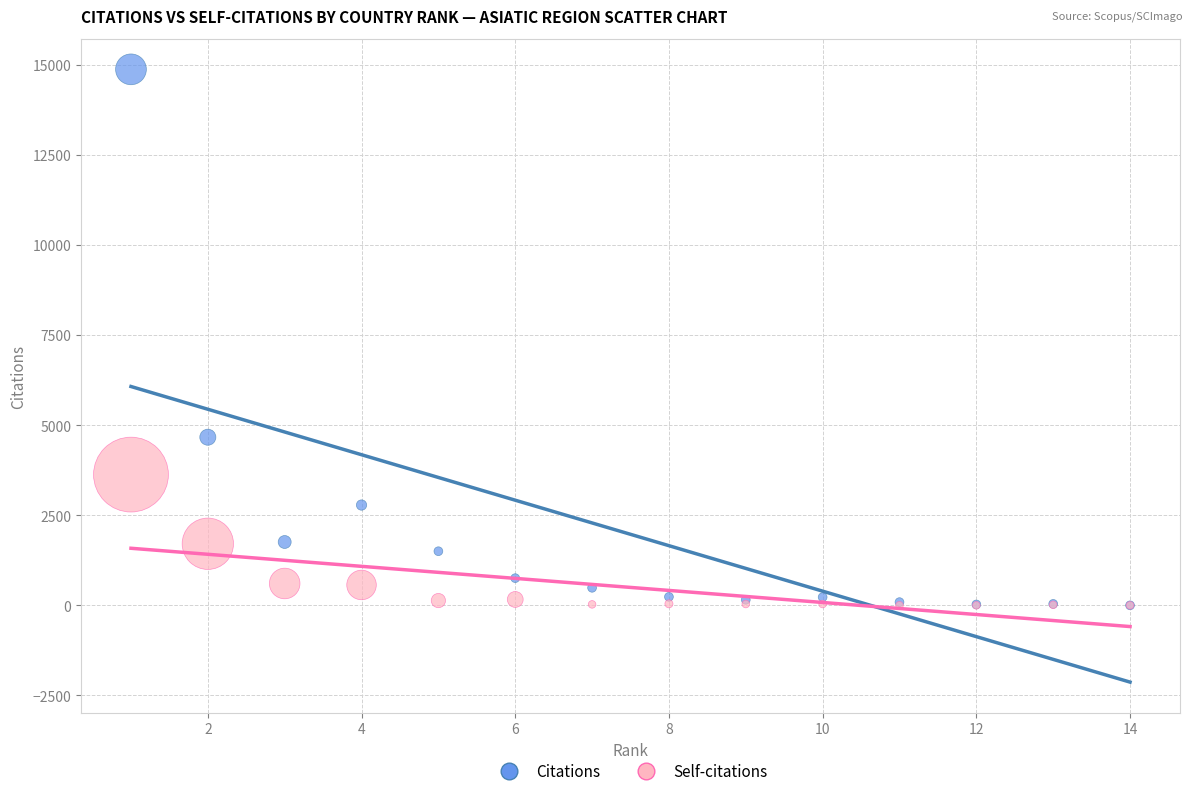

Which series has the largest Y range (max minus min)?

Citations